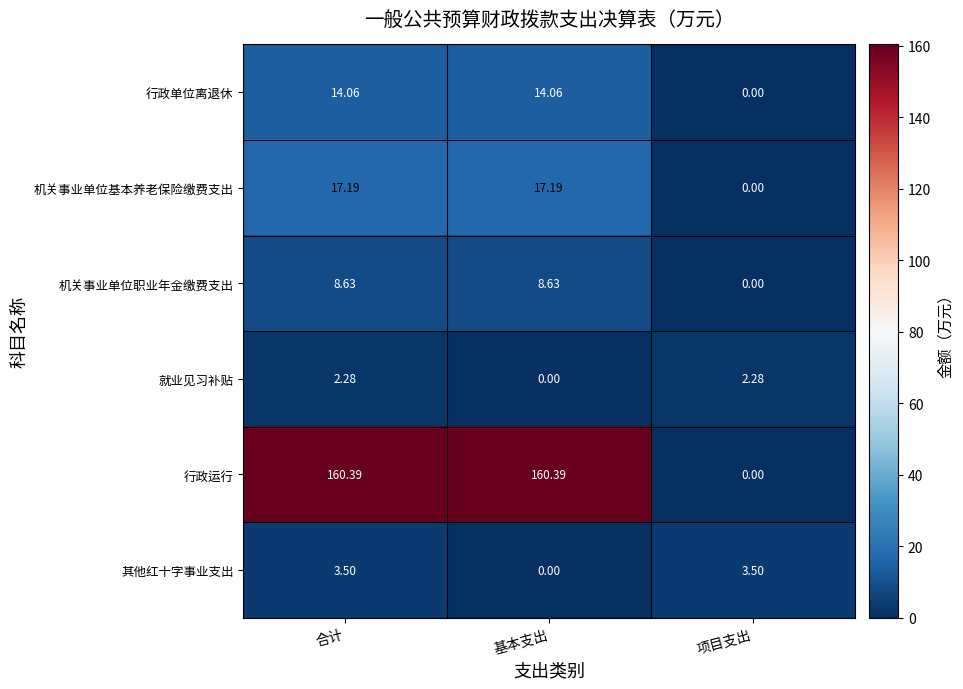

Which series has the largest total across all categories?

行政运行